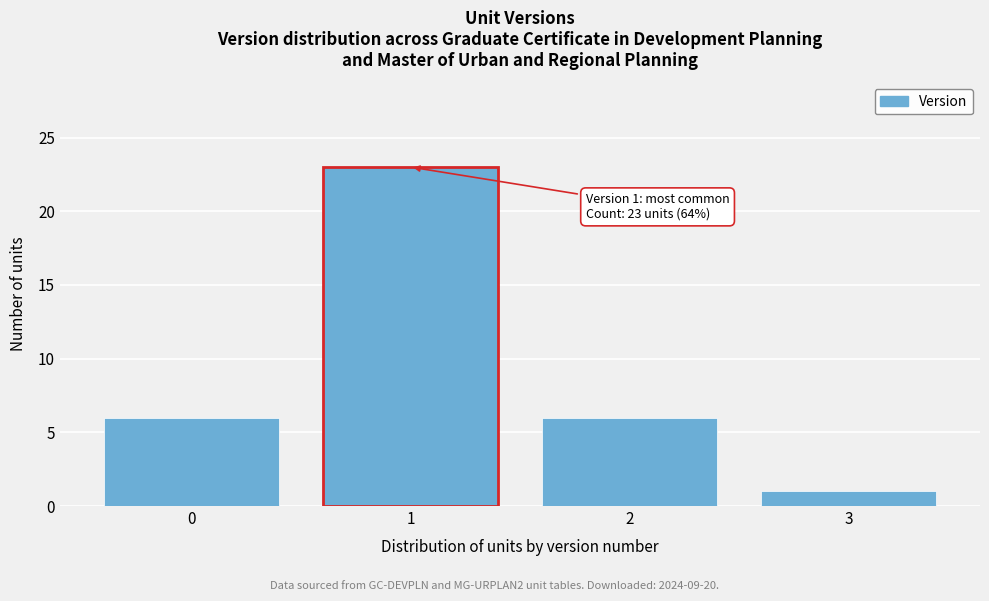

Which range on the x-axis has the tallest bar?

0.5 to 1.5